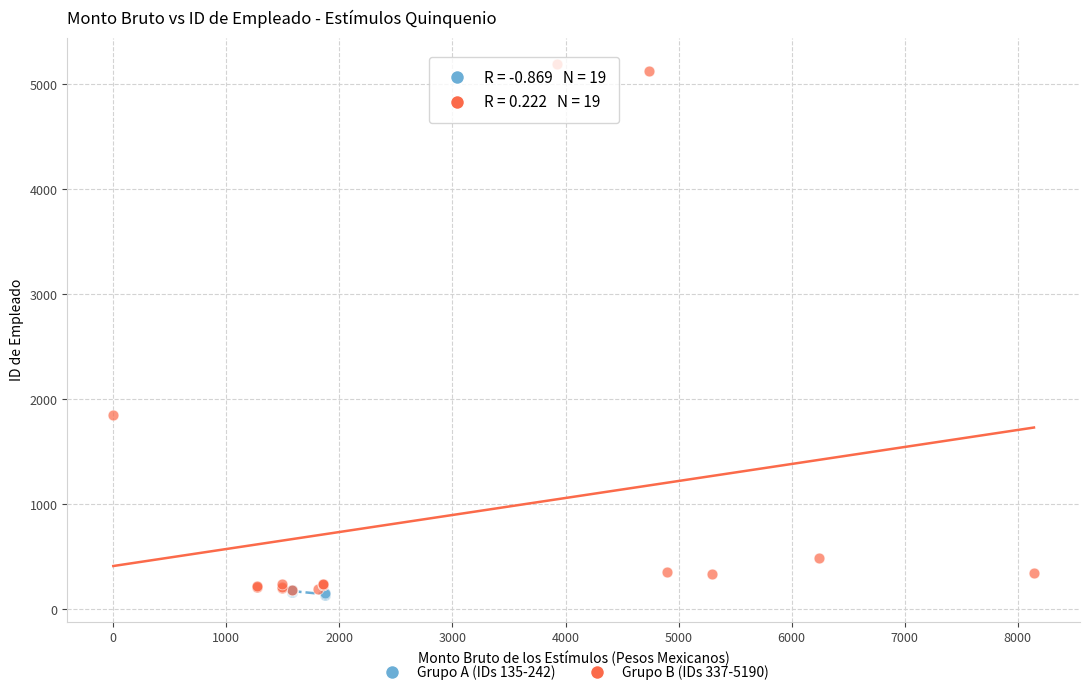

What are all the series names shown in the legend?

Grupo A (IDs 135-242), Grupo B (IDs 337-5190)